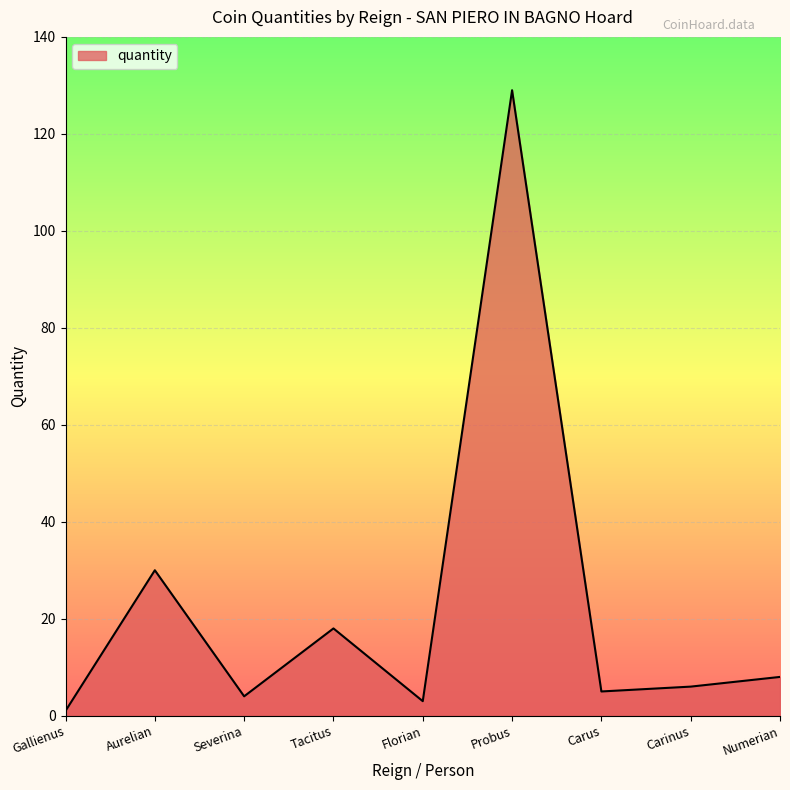

What is the change in value from Severina to Probus?

+125